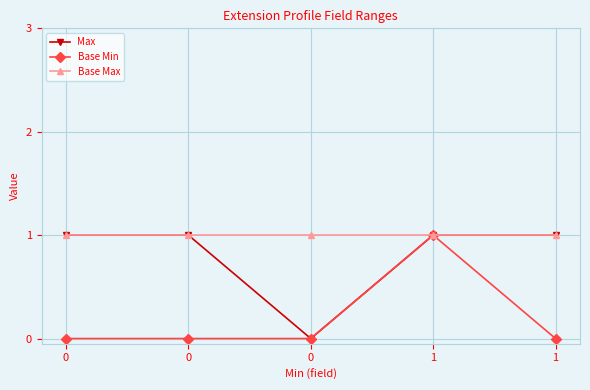

What are all the series names shown in the legend?

Max, Base Min, Base Max